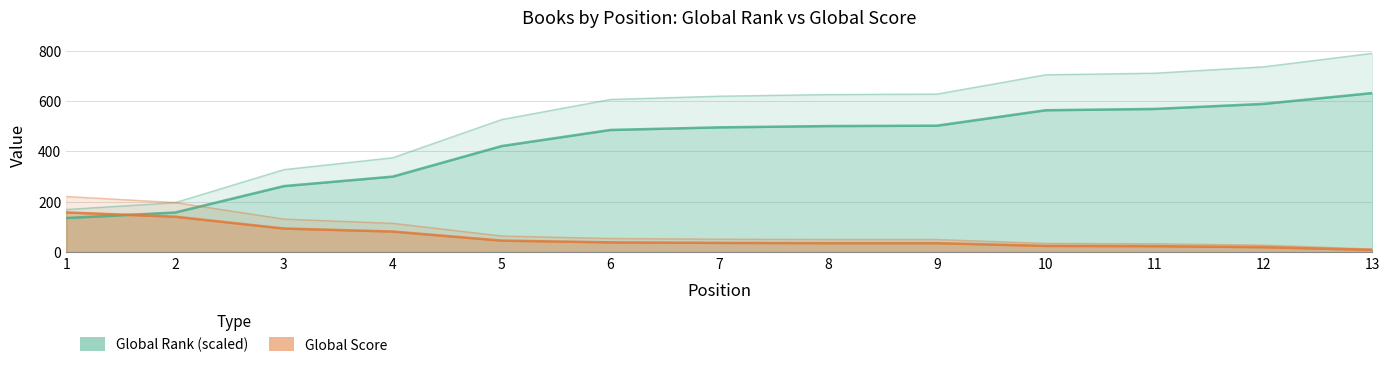

Rank the series by their average value, from lowest to highest.

Global Score, Global Rank (scaled)